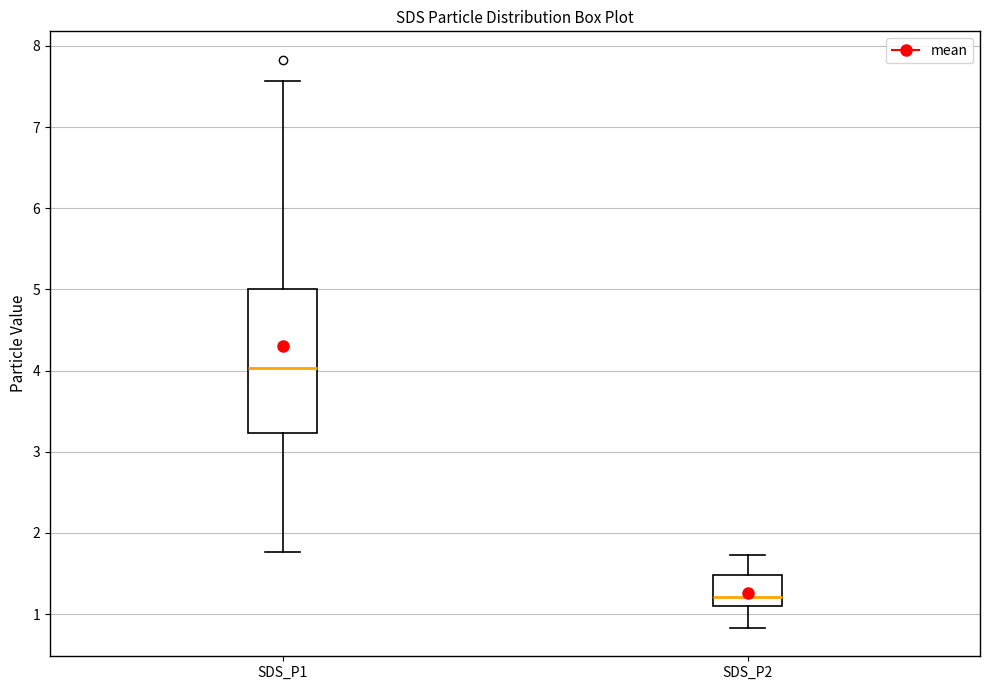

Reading left to right, transcribe this box plot: for each box, give where its median line is, the range the box spans, and where its two whiskers end, as read against the y-axis. The values are not printed on the chart, so give them approximately, as read against the axis.

SDS_P1: median 4.0, box 3.2 to 5.0, whiskers 1.8 to 7.6
SDS_P2: median 1.2, box 1.1 to 1.5, whiskers 0.8 to 1.7